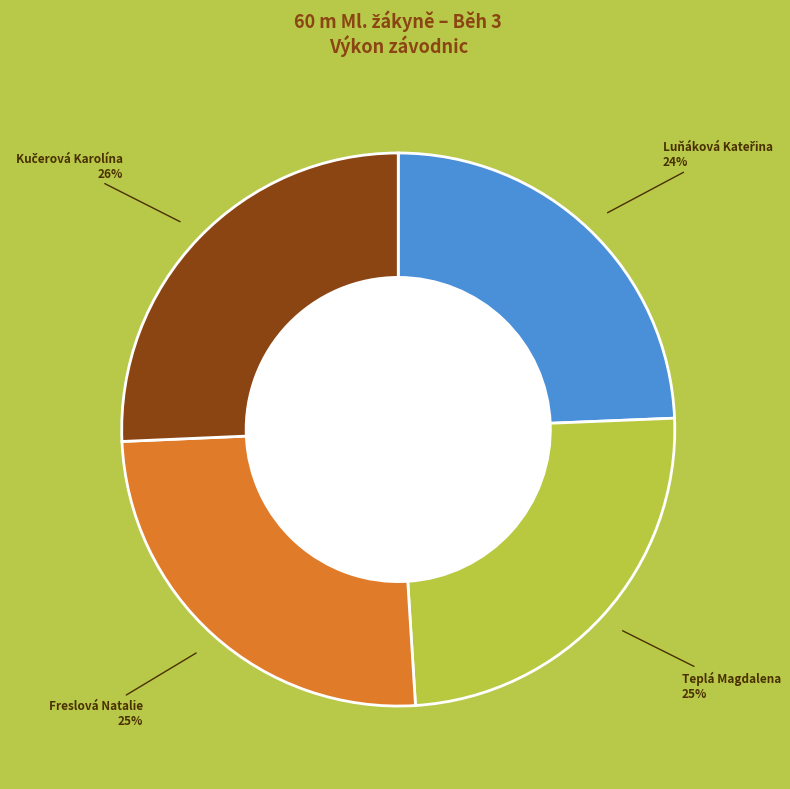

Is there any slice that represents more than half of the pie?

No